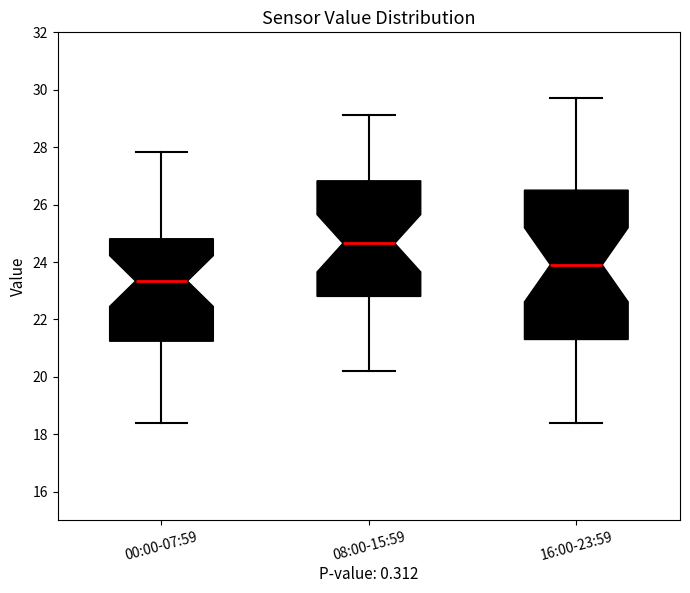

Comparing the boxes themselves (not the whiskers), which one is the tallest?

16:00-23:59